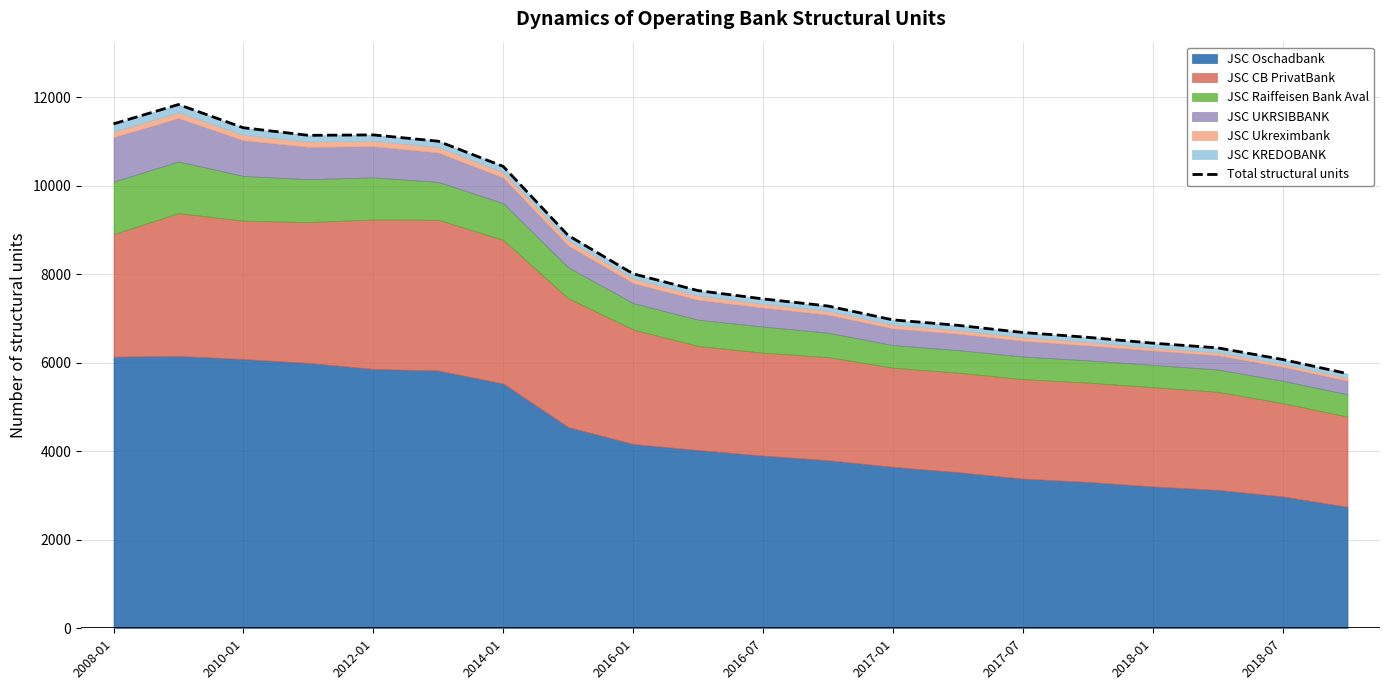

How many lines are shown in the chart?

1